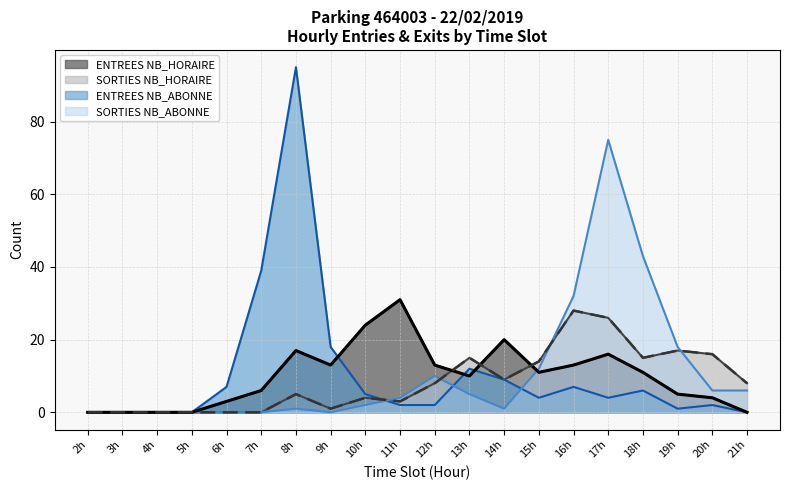

True or false: ENTREES NB_ABONNE and ENTREES NB_HORAIRE intersect in this chart.

True